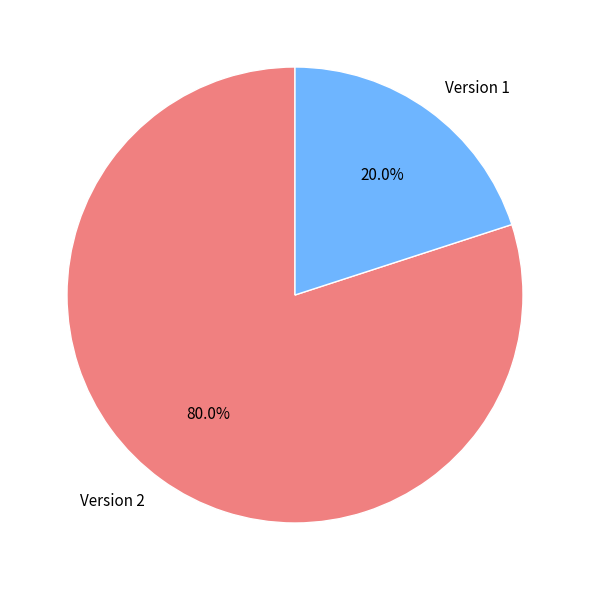

How many slices are in this pie chart?

2